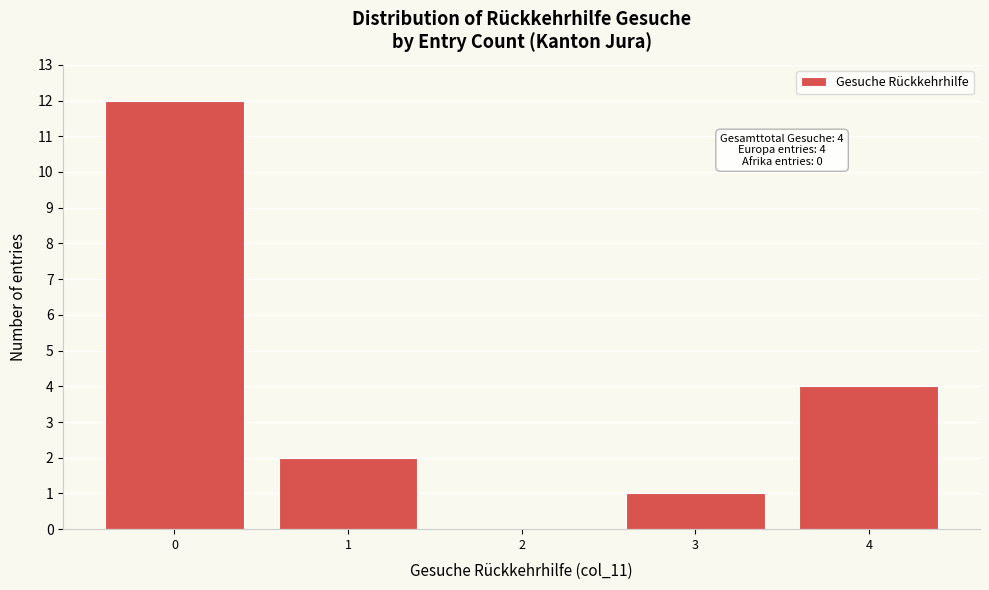

Over which range of the x-axis is the bar tallest?

-0.5 to 0.5